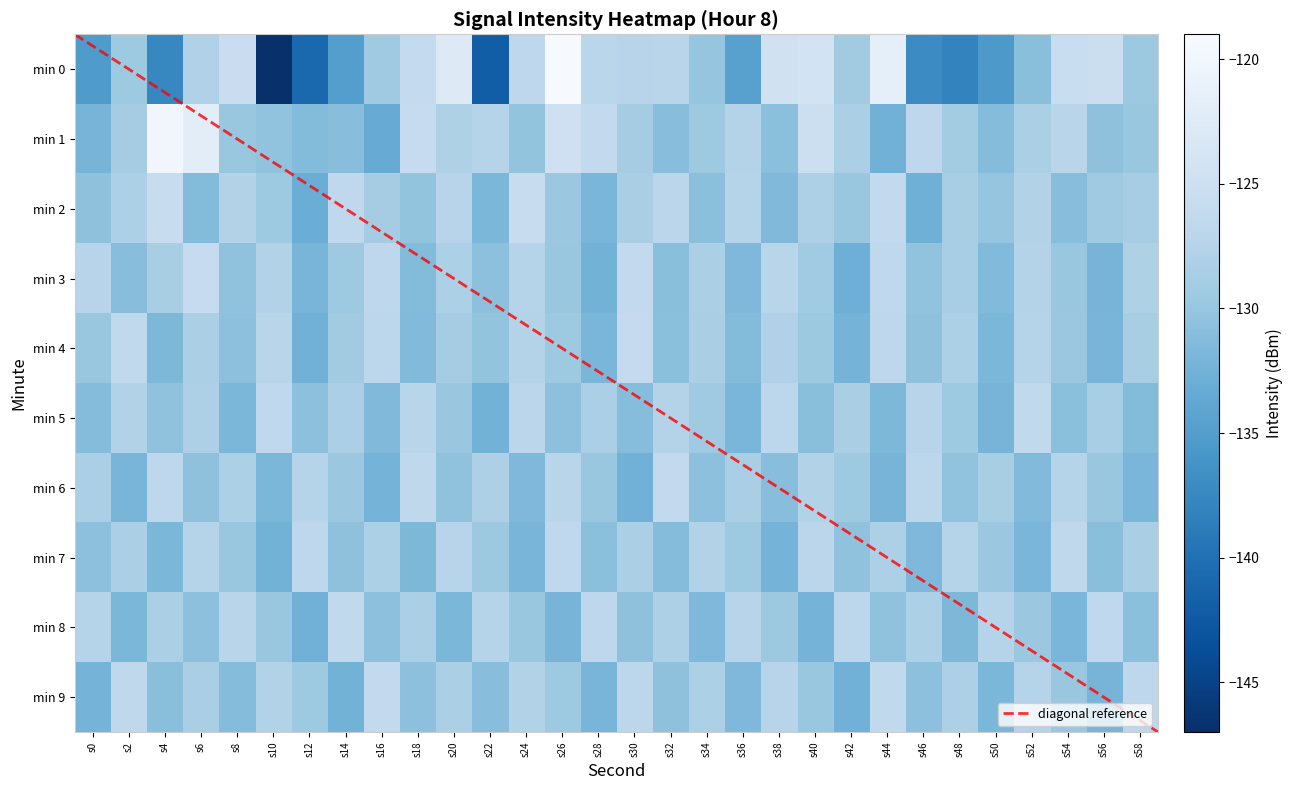

Is it true that 1 equals -52.6 at s12?

False